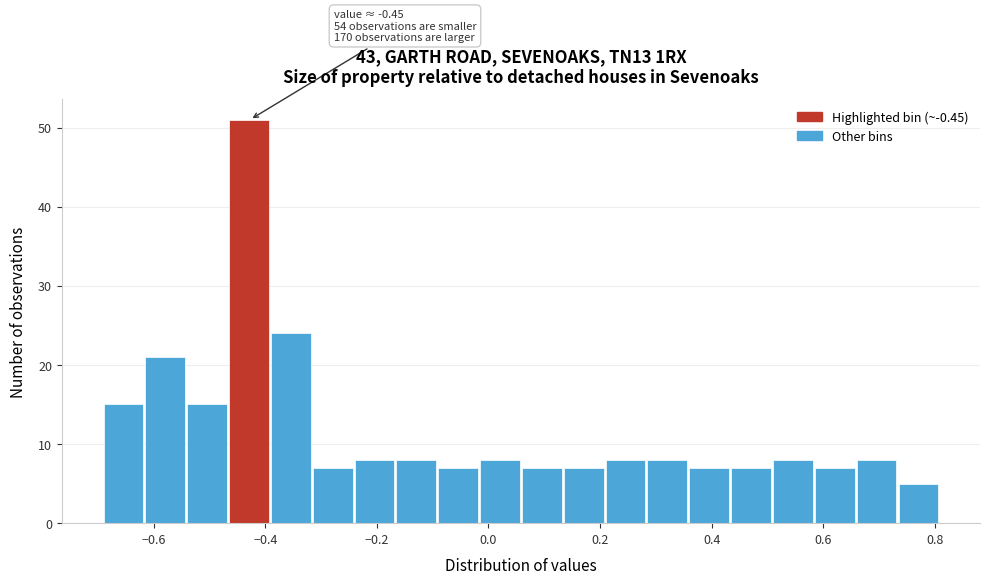

Read against the x-axis, roughly where is the centre of the tallest bar?

-0.42